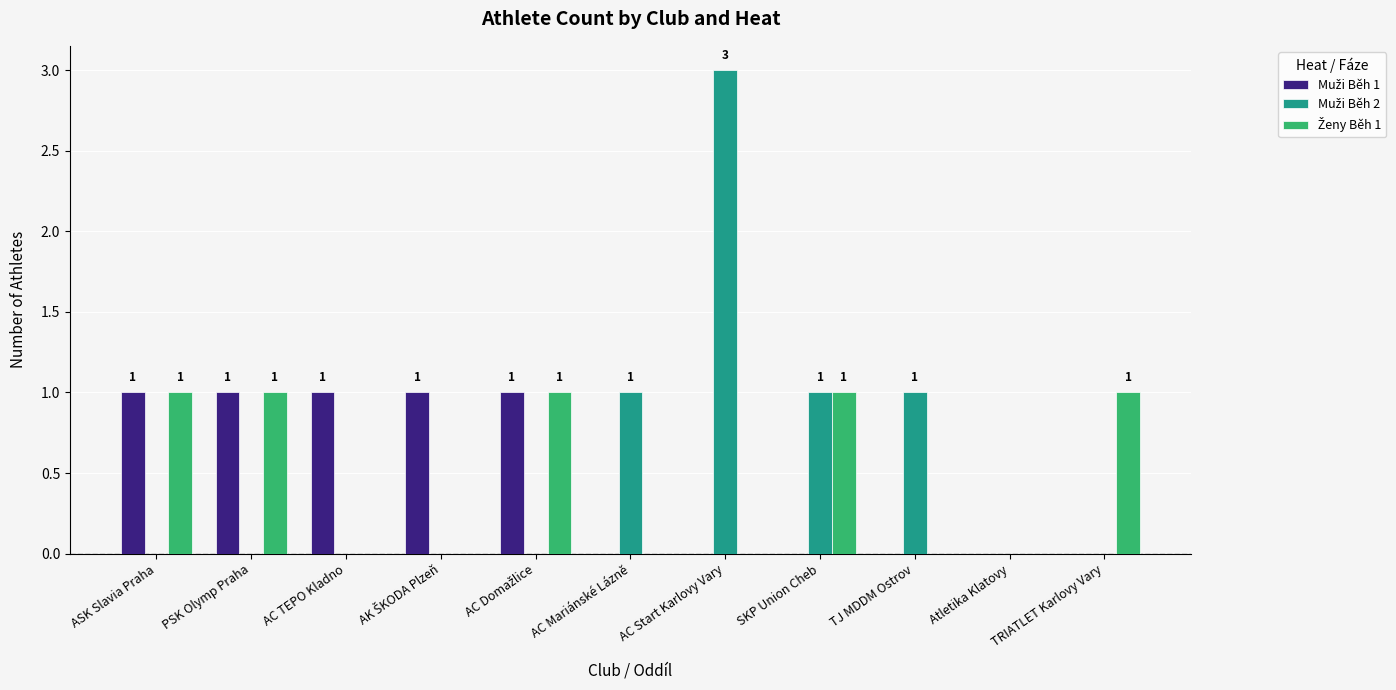

What is the maximum value shown in the chart?

3